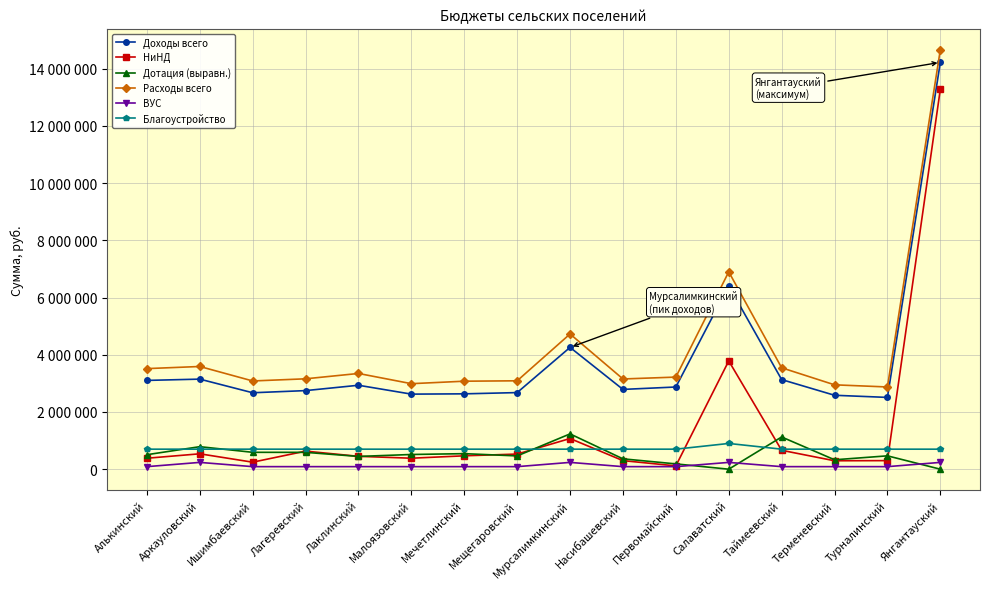

Is it true that НиНД equals 631500 at Лагеревский?

True